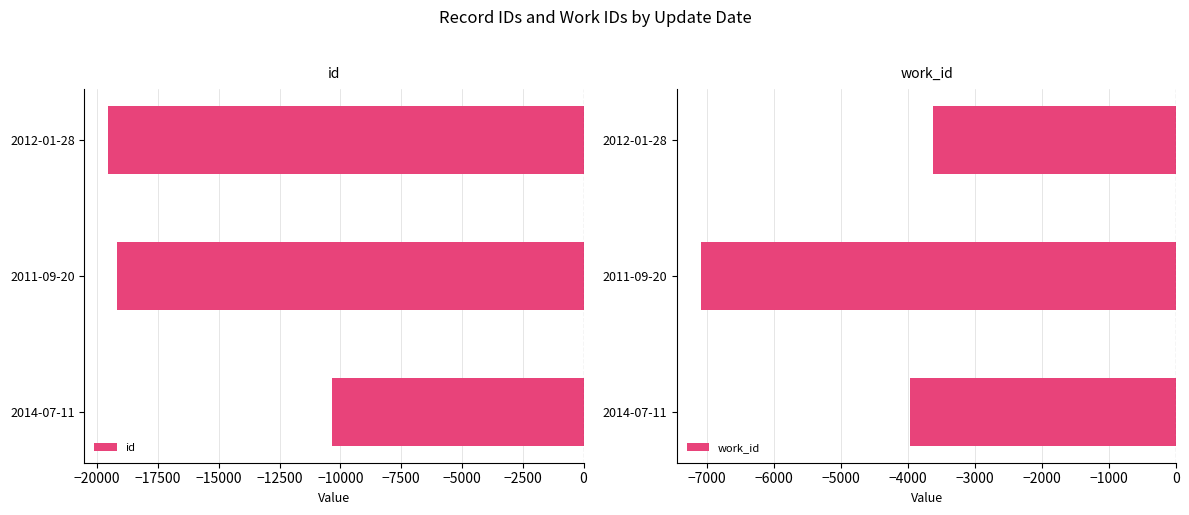

What is the sum of all id values?

-49079